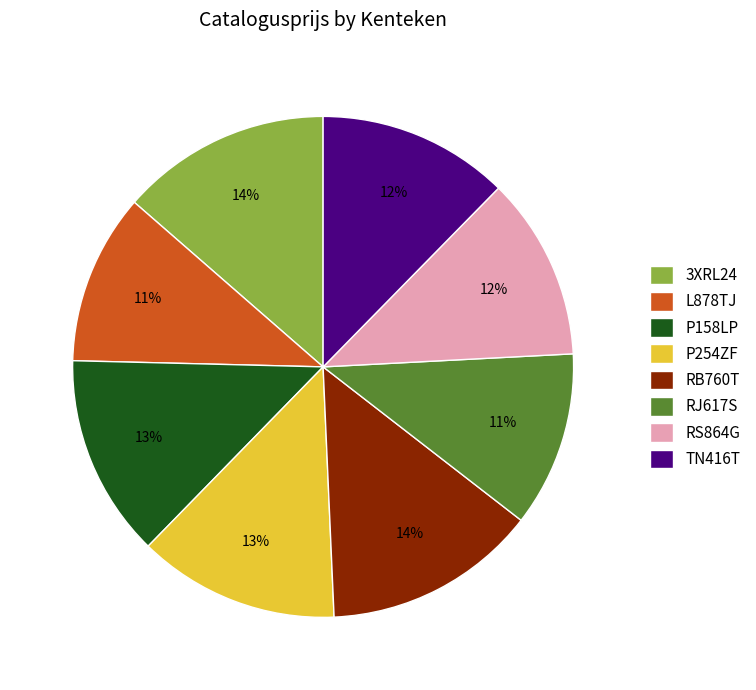

To the nearest percent, what portion does P158LP represent?

13%